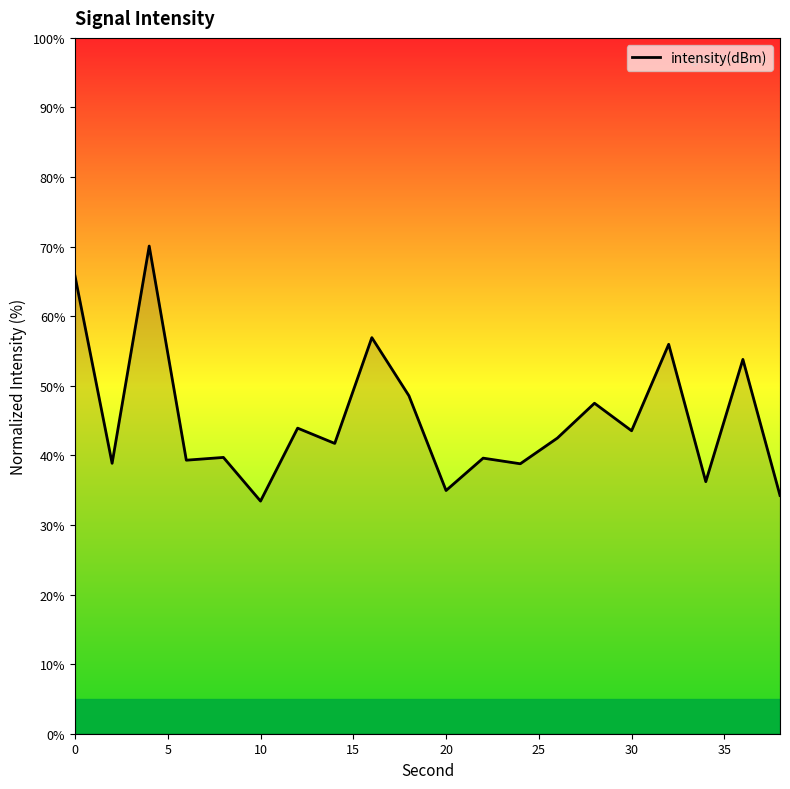

What is the minimum value shown in the chart?

33.4